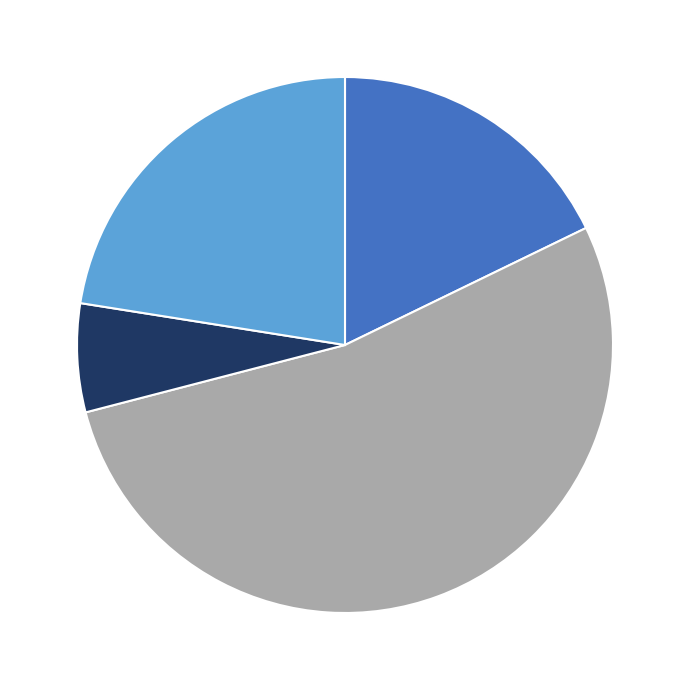

How many segments does this pie chart have?

4